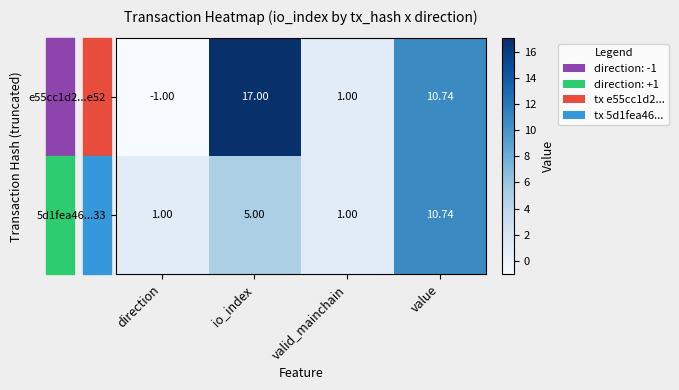

Rank the categories by e55cc1d2...e52 value from highest to lowest.

io_index, value, valid_mainchain, direction